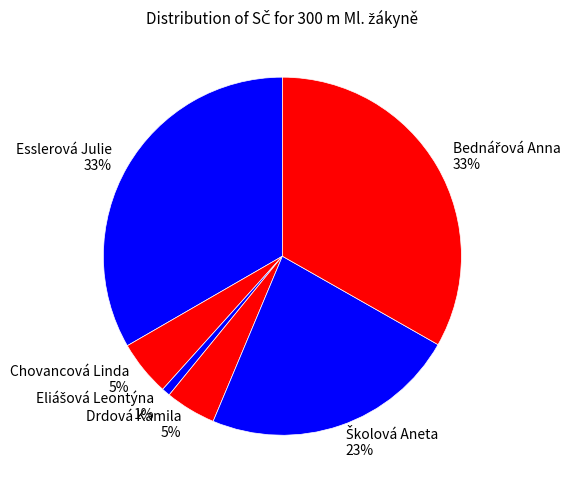

True or false: Chovancová Linda accounts for 5% of the total.

True